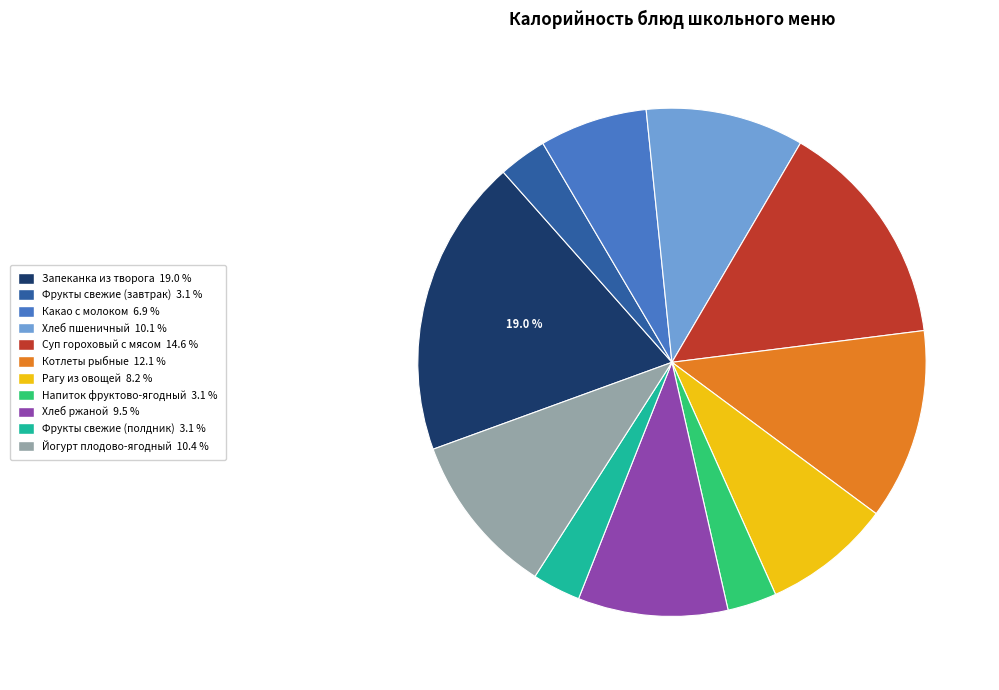

Combined, do Запеканка из творога and Фрукты свежие (завтрак) account for over 50%?

No